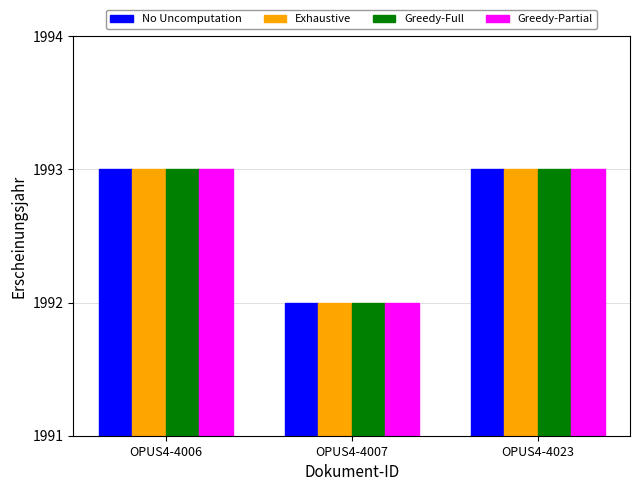

How many groups of bars are there?

3